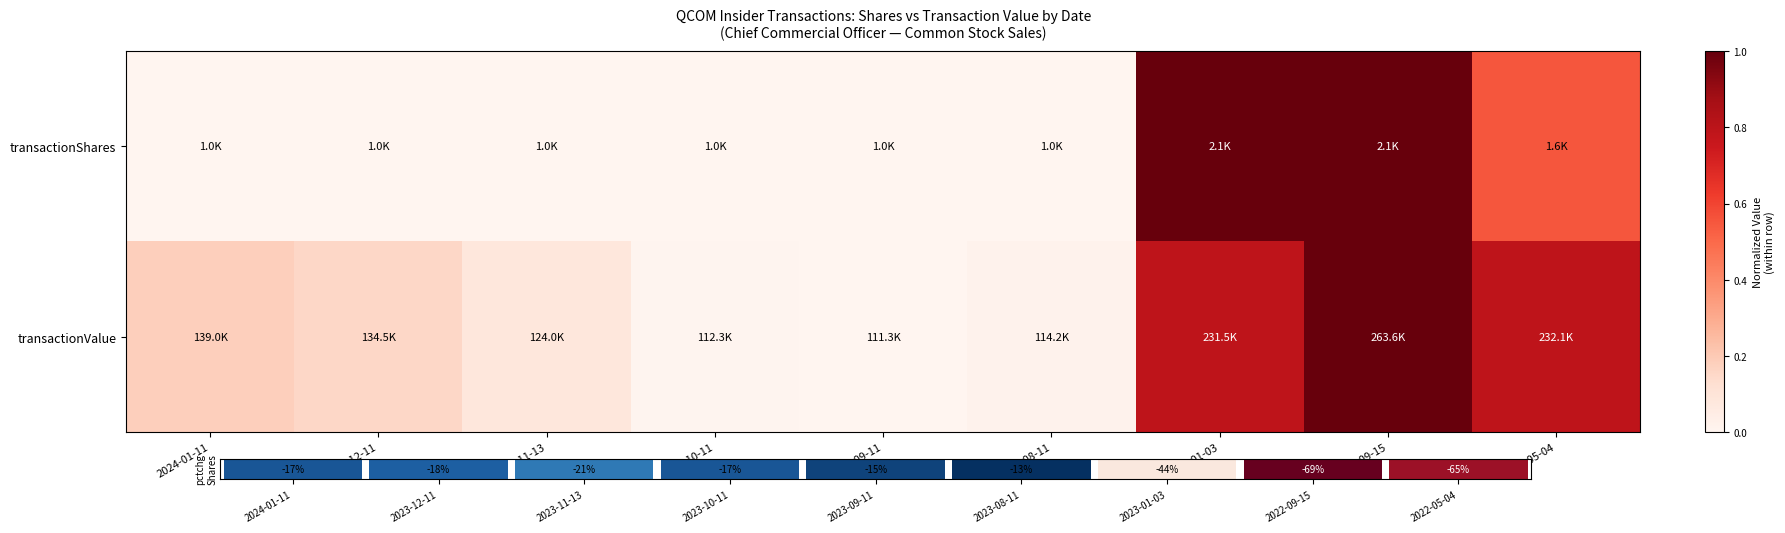

Reading left to right, list all the values displayed in this chart.

transactionShares: 2024-01-11=0.0	2023-12-11=0.0	2023-11-13=0.0	2023-10-11=0.0	2023-09-11=0.0	2023-08-11=0.0	2023-01-03=1.0	2022-09-15=1.0	2022-05-04=0.6
transactionValue: 2024-01-11=0.2	2023-12-11=0.2	2023-11-13=0.1	2023-10-11=0.0	2023-09-11=0.0	2023-08-11=0.0	2023-01-03=0.8	2022-09-15=1.0	2022-05-04=0.8